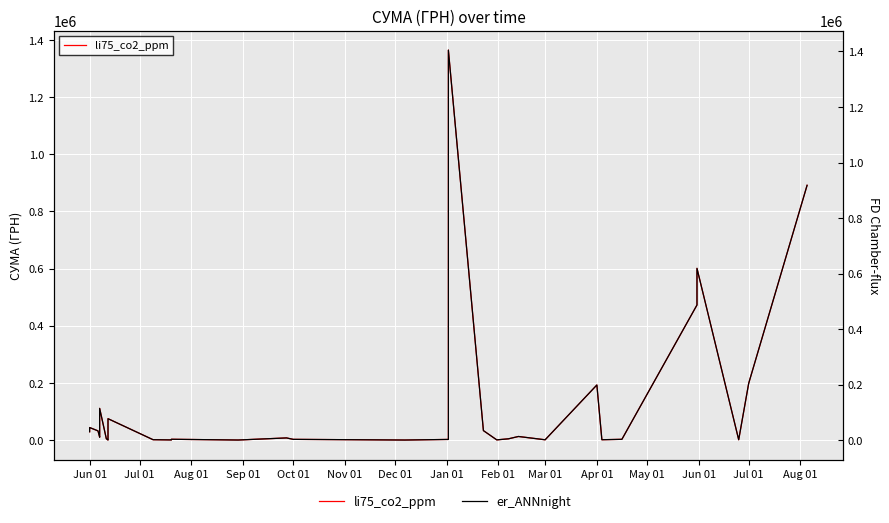

True or false: li75_co2_ppm has a value of 677621.8 at 35.

False